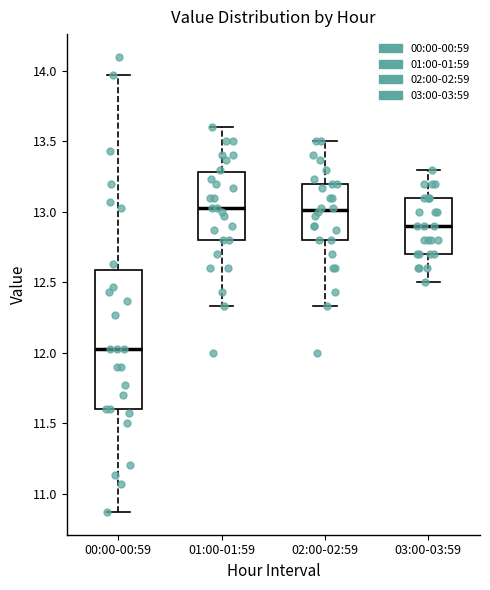

Reading left to right, transcribe this box plot: for each box, give where its median line is, the range the box spans, and where its two whiskers end, as read against the y-axis. The values are not printed on the chart, so give them approximately, as read against the axis.

00:00-00:59: median 12.05, box 11.60 to 12.60, whiskers 10.85 to 13.95
01:00-01:59: median 13.05, box 12.80 to 13.30, whiskers 12.35 to 13.60
02:00-02:59: median 13.00, box 12.80 to 13.20, whiskers 12.35 to 13.50
03:00-03:59: median 12.90, box 12.70 to 13.10, whiskers 12.50 to 13.30